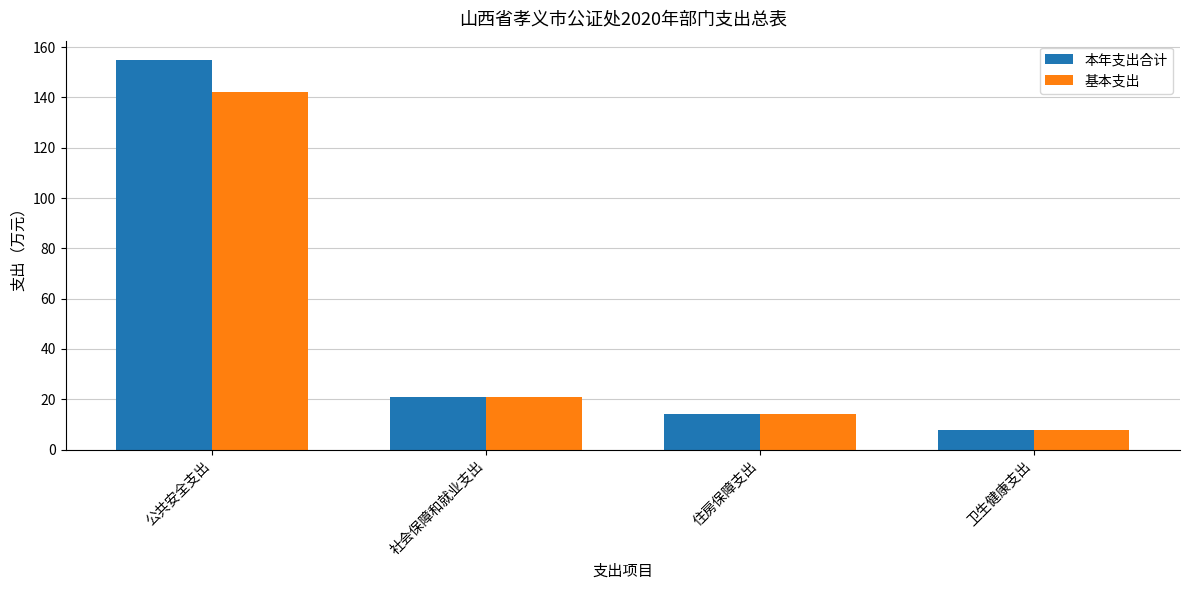

What is the average value of the 本年支出合计 series?

49.4